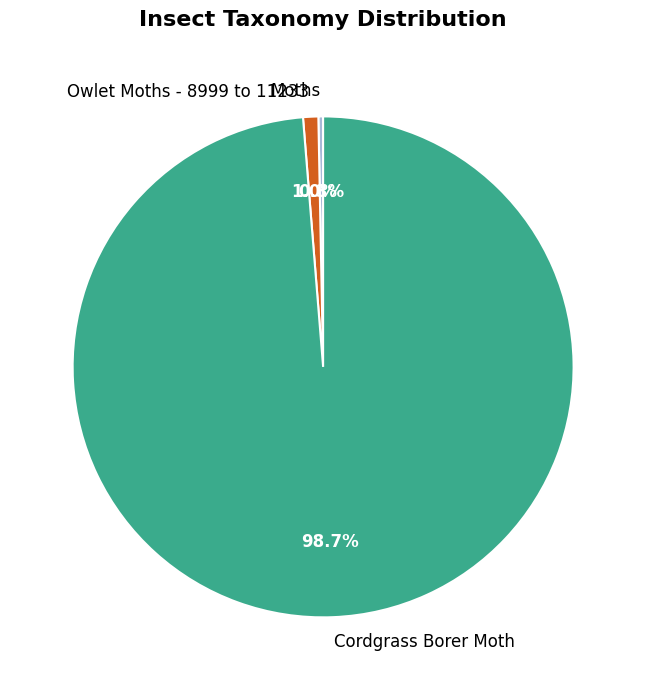

Is there any slice that represents more than half of the pie?

Yes